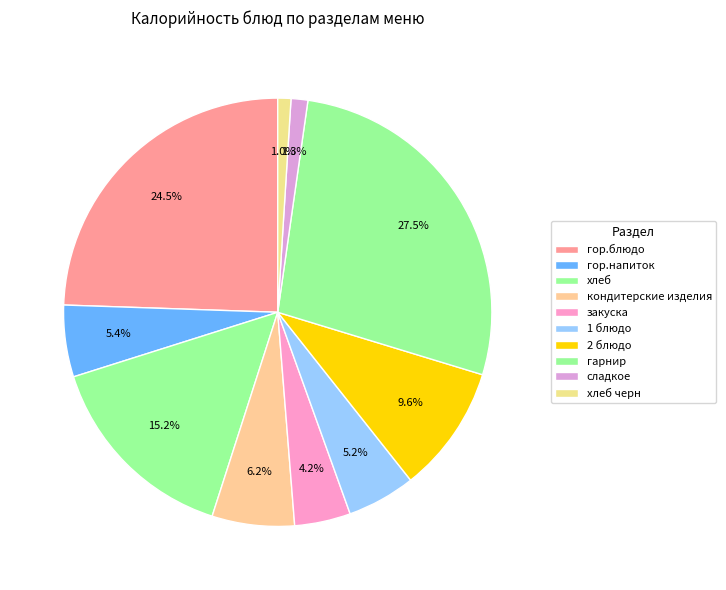

How many segments does this pie chart have?

10